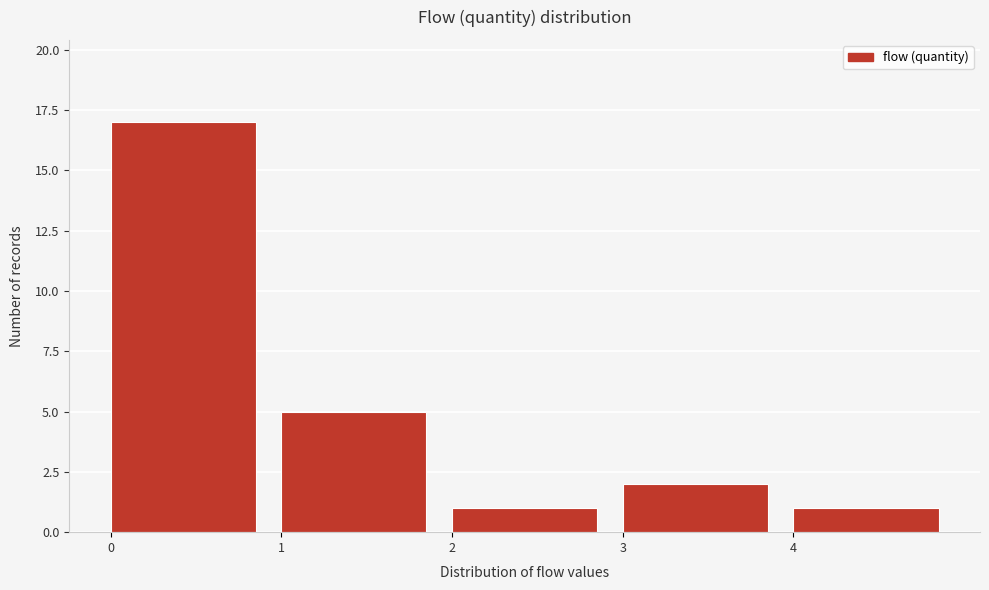

Reading left to right, transcribe this chart: for each bar, give the range it covers on the x-axis and its height. The values are not printed on the chart, so give them approximately, as read against the axis.

0 to 1: 17
1 to 2: 5
2 to 3: 1
3 to 4: 2
4 to 5: 1